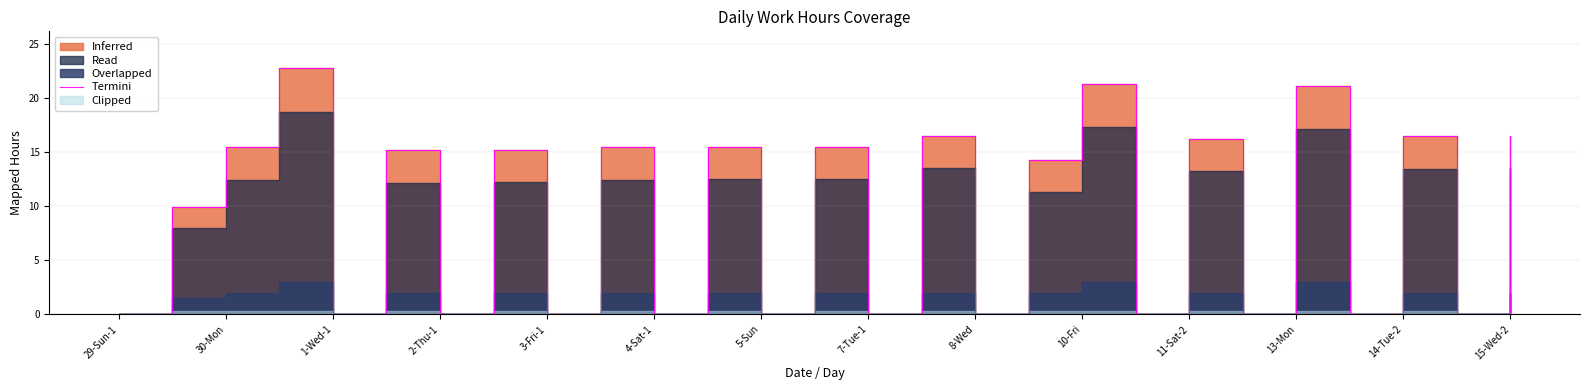

True or false: the data shows 10.2 at 25.

False